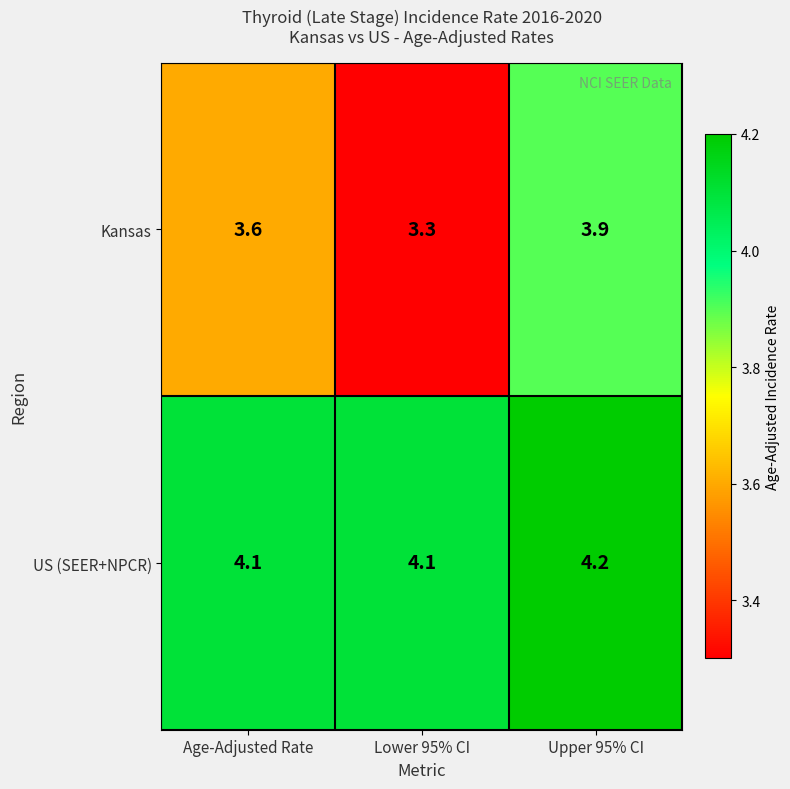

Rank the series by their average value, from highest to lowest.

US (SEER+NPCR), Kansas